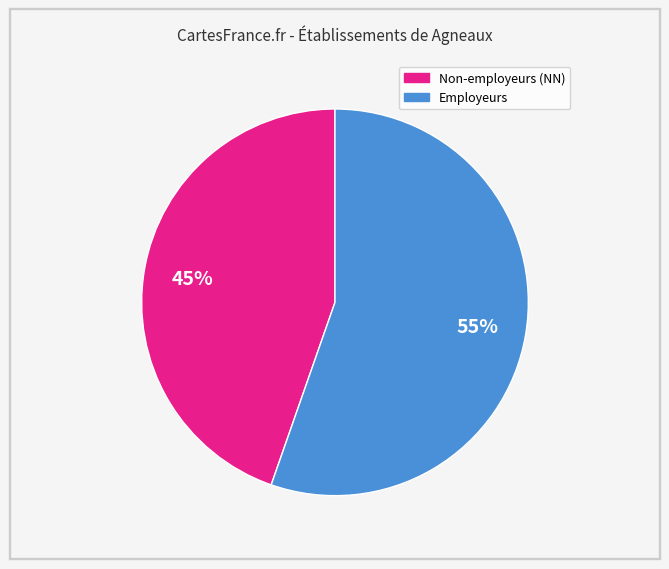

To the nearest percent, what is the average slice percentage?

50%